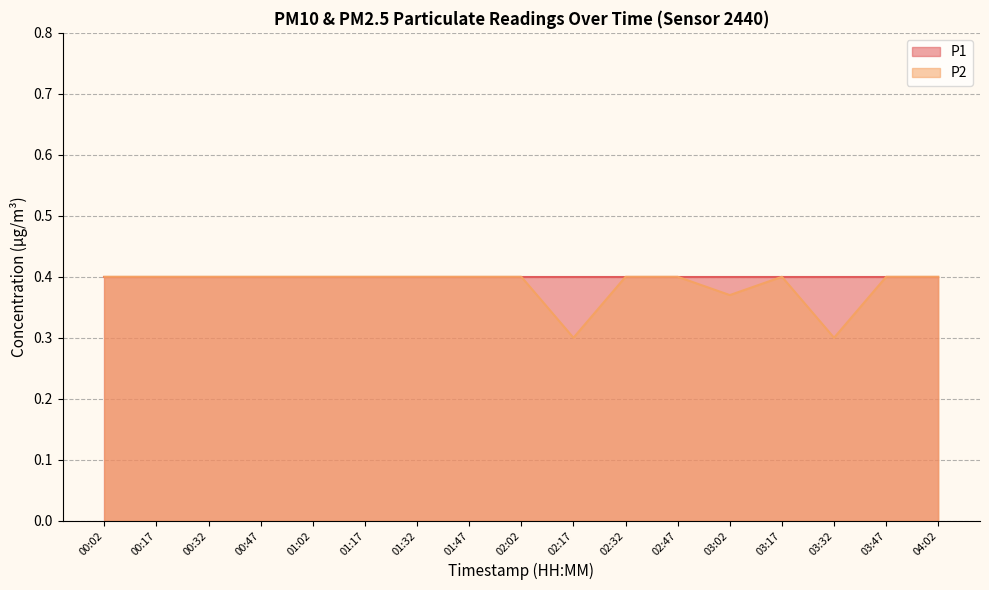

What is the label of the 4th point from the right?

03:17